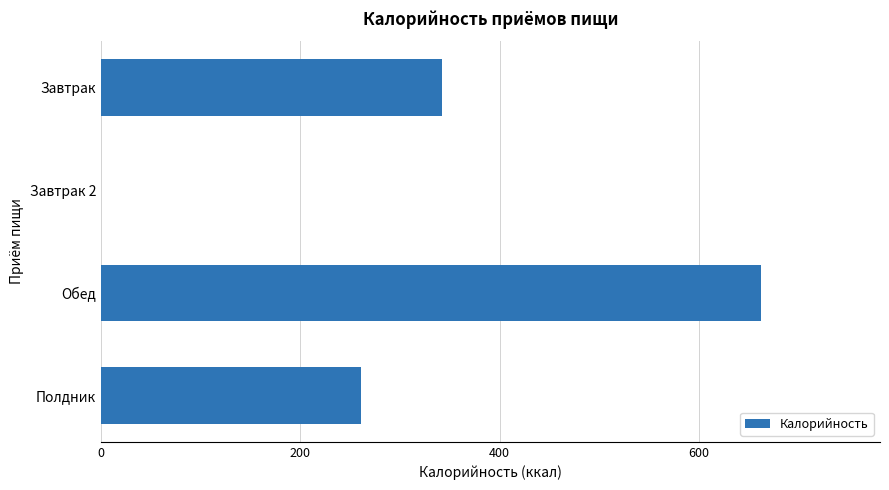

True or false: the data shows 543.8 at Завтрак.

False